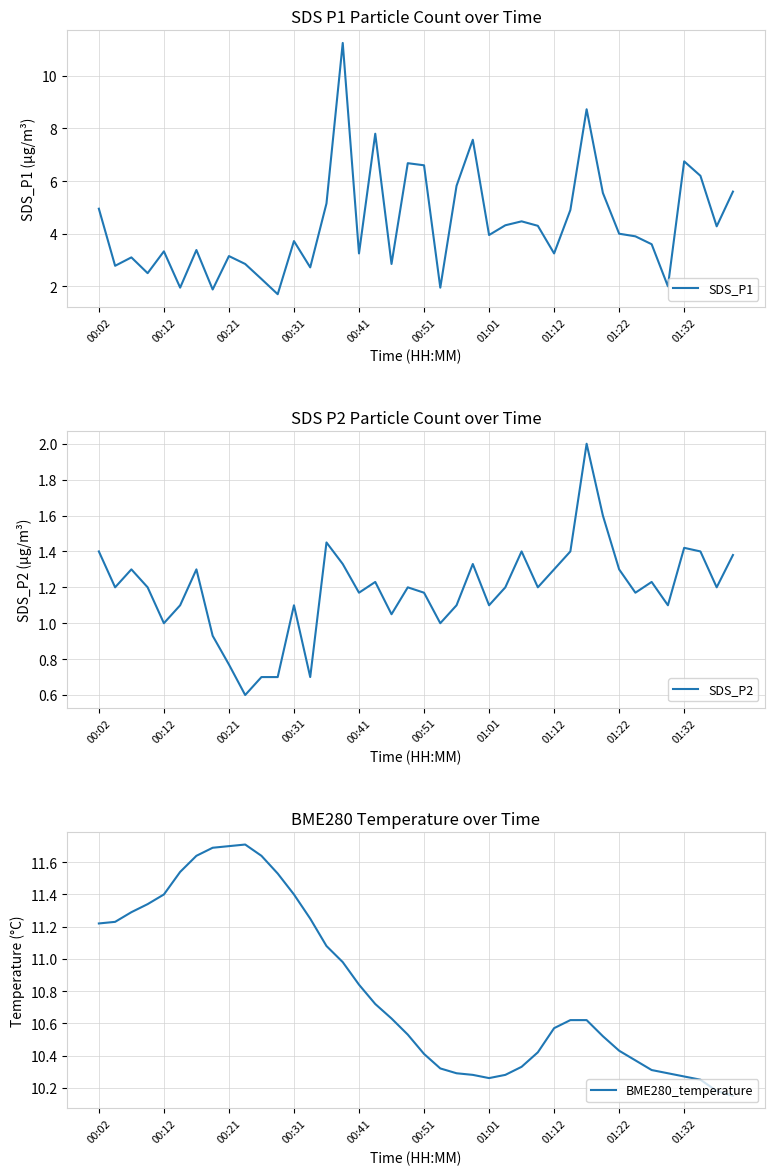

Reading left to right, extract all data points from this chart.

SDS_P1: 5.0	2.8	3.1	2.5	3.3	1.9	3.4	1.9	3.1	2.9	2.3	1.7	3.7	2.7	5.2	11.2	3.2	7.8	2.9	6.7	6.6	1.9	5.8	7.6	4.0	4.3	4.5	4.3	3.2	4.9	8.7	5.5	4.0	3.9	3.6	2.0	6.8	6.2	4.3	5.6
SDS_P2: 1.4	1.2	1.3	1.2	1.0	1.1	1.3	0.9	0.8	0.6	0.7	0.7	1.1	0.7	1.4	1.3	1.2	1.2	1.1	1.2	1.2	1.0	1.1	1.3	1.1	1.2	1.4	1.2	1.3	1.4	2.0	1.6	1.3	1.2	1.2	1.1	1.4	1.4	1.2	1.4
BME280_temperature: 11.2	11.2	11.3	11.3	11.4	11.5	11.6	11.7	11.7	11.7	11.6	11.5	11.4	11.2	11.1	11.0	10.8	10.7	10.6	10.5	10.4	10.3	10.3	10.3	10.3	10.3	10.3	10.4	10.6	10.6	10.6	10.5	10.4	10.4	10.3	10.3	10.3	10.2	10.2	10.2